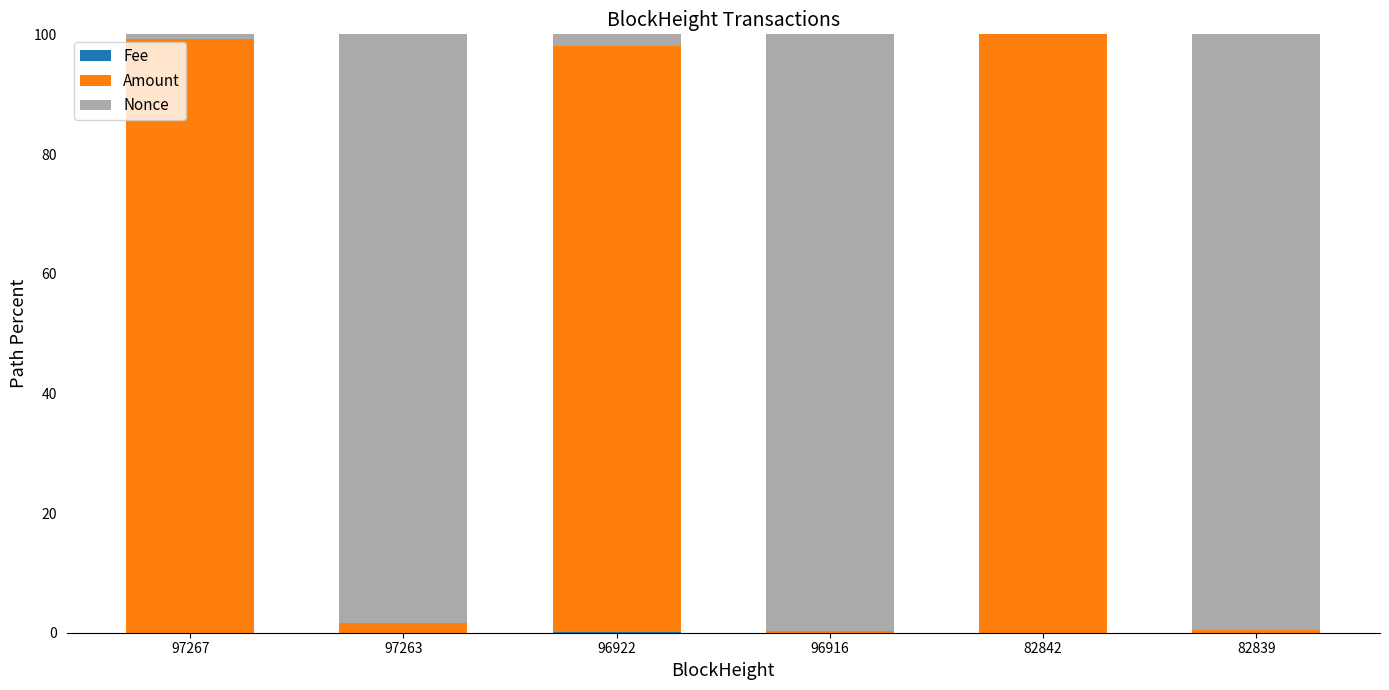

At which category is the sum across all series the highest?

97263